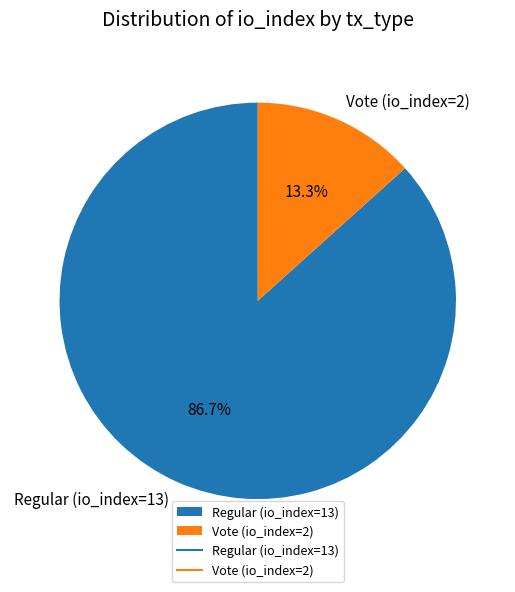

To the nearest percent, what is the combined percentage of Vote (io_index=2) and Regular (io_index=13)?

100%